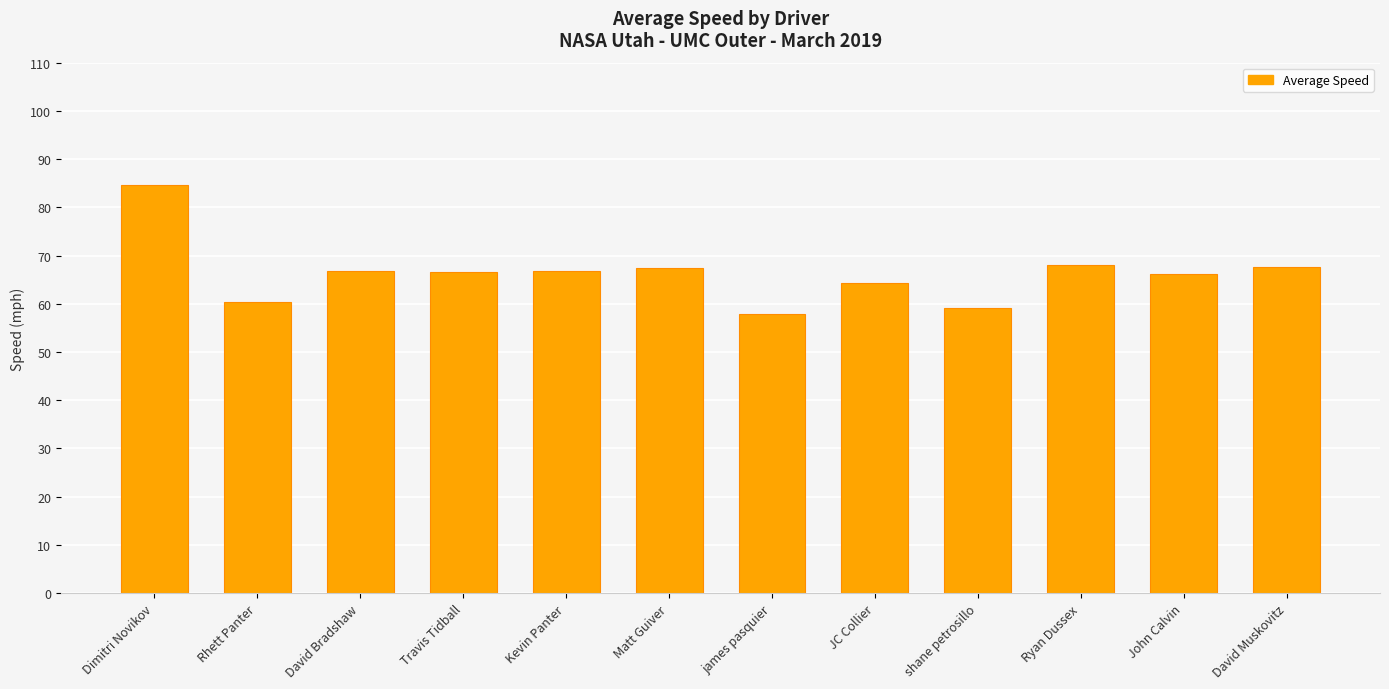

What is the difference between the values at Travis Tidball and Matt Guiver?

0.9